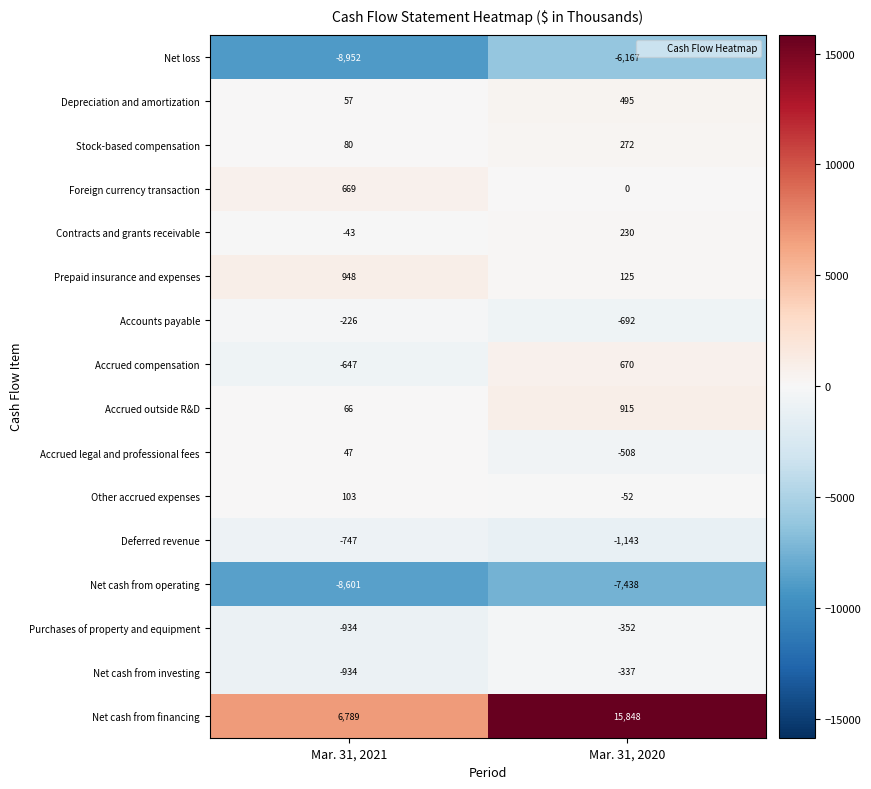

At which category is the sum across all series the highest?

Mar. 31, 2020